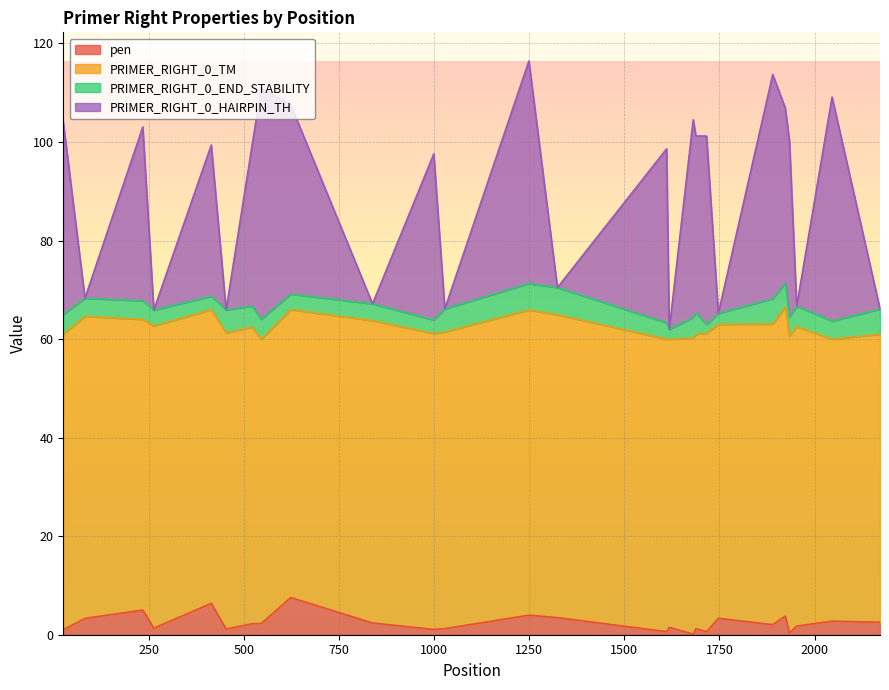

Does the chart display data point markers on the line(s)?

No